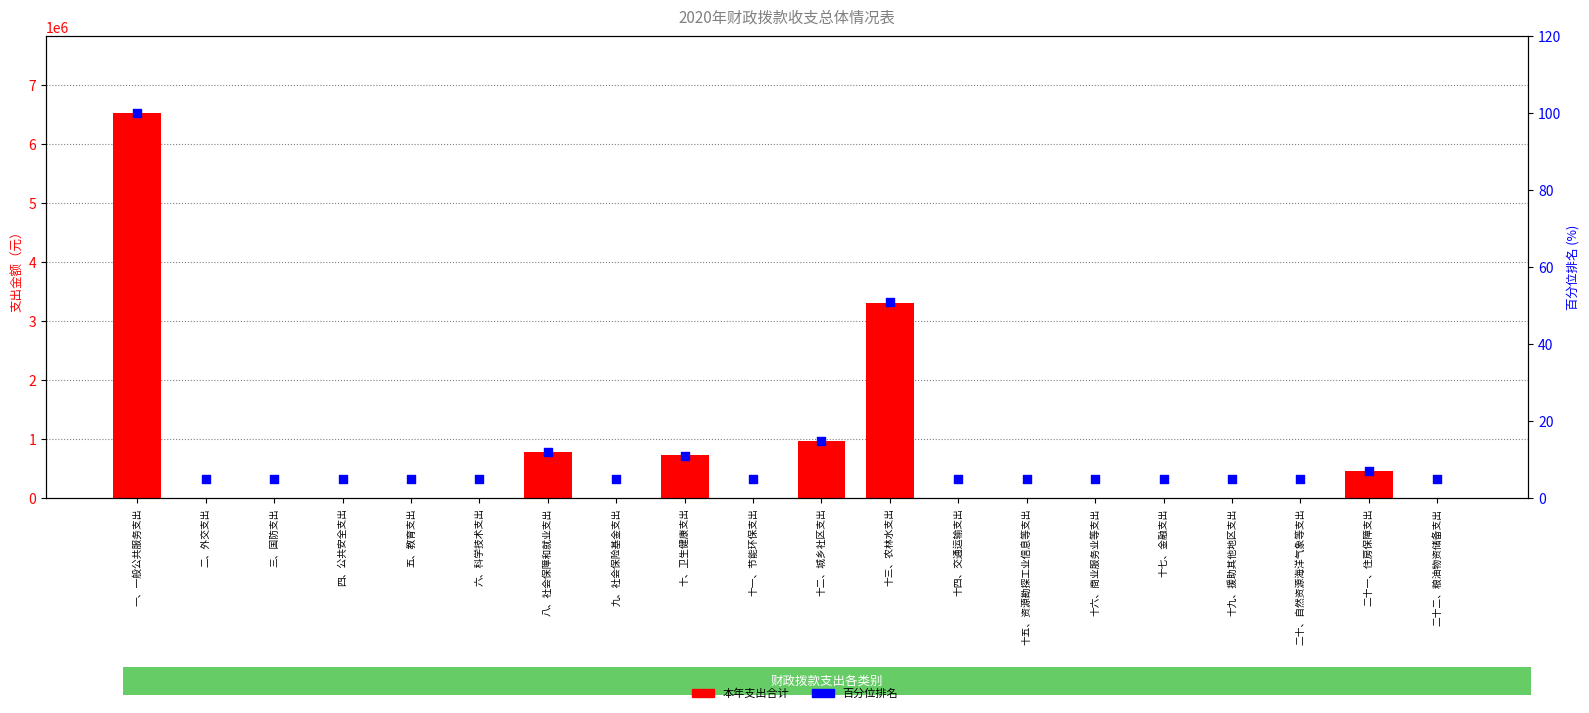

What is the total value across all series at 二、外交支出?

5.0